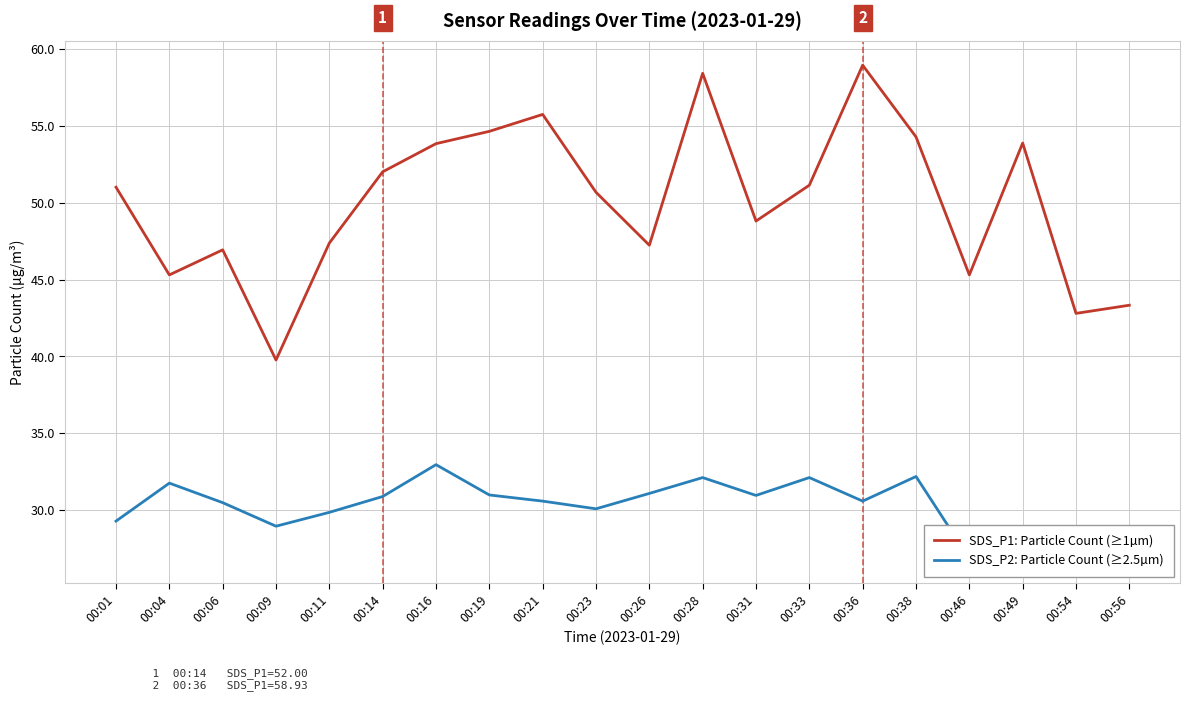

The SDS_P1: Particle Count (≥1µm) series shows 51.1 at 00:33. True or false?

True